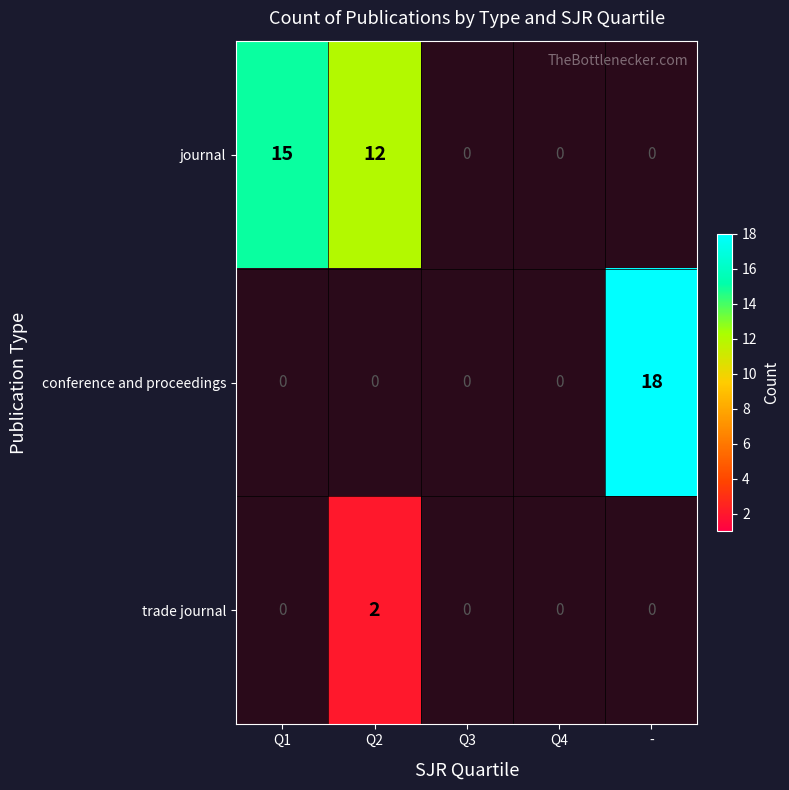

The value of conference and proceedings at - is 18. True or false?

True